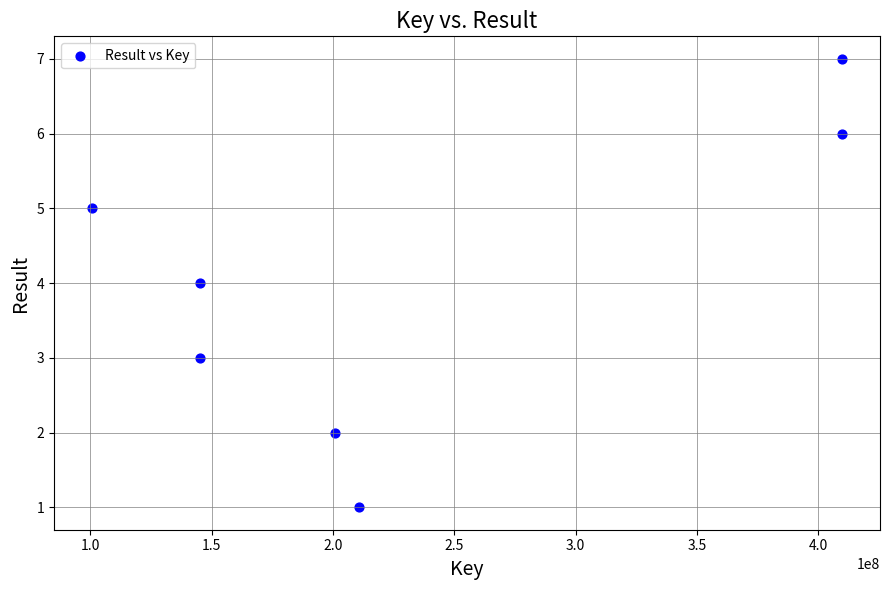

What is the range of Y values (max minus min)?

6